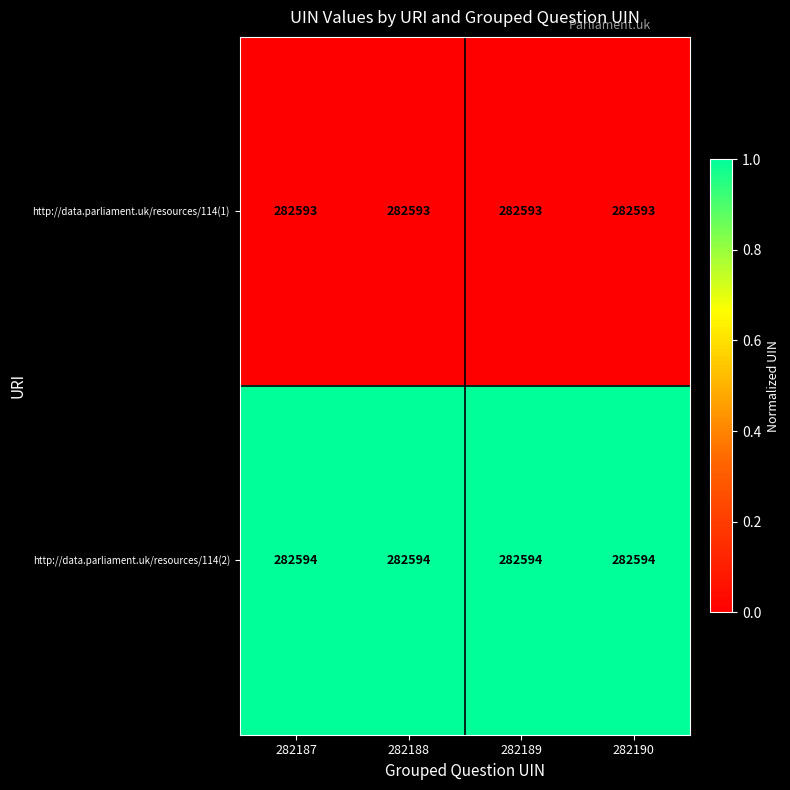

Is it true that http://data.parliament.uk/resources/114(2) equals 282594 at 282189?

True